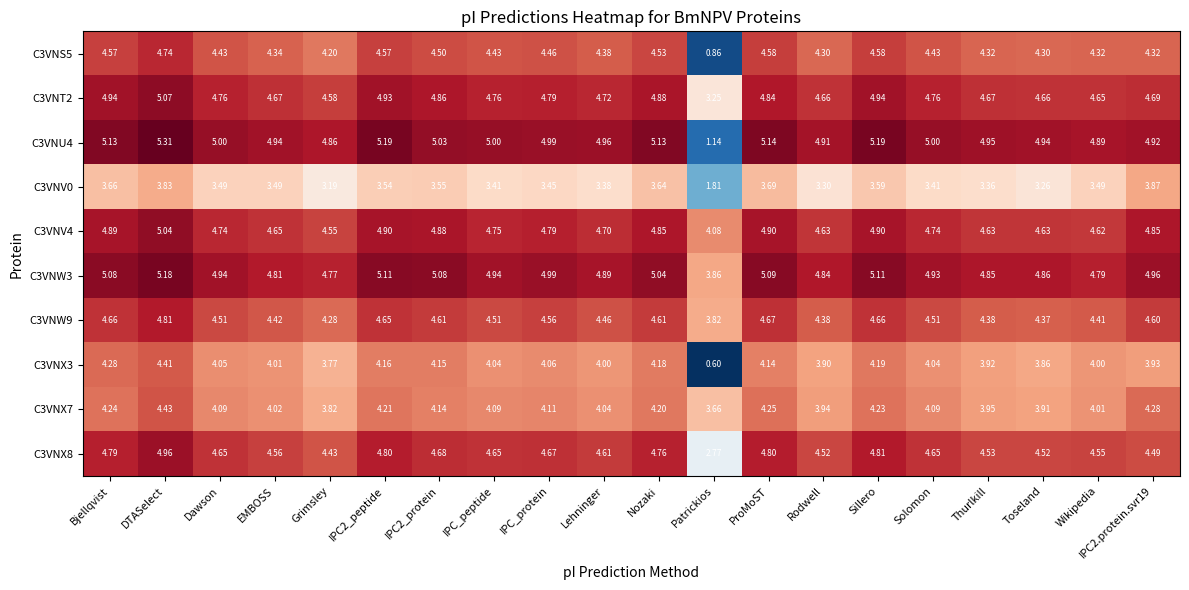

At which label does C3VNS5 first exceed 4?

Bjellqvist